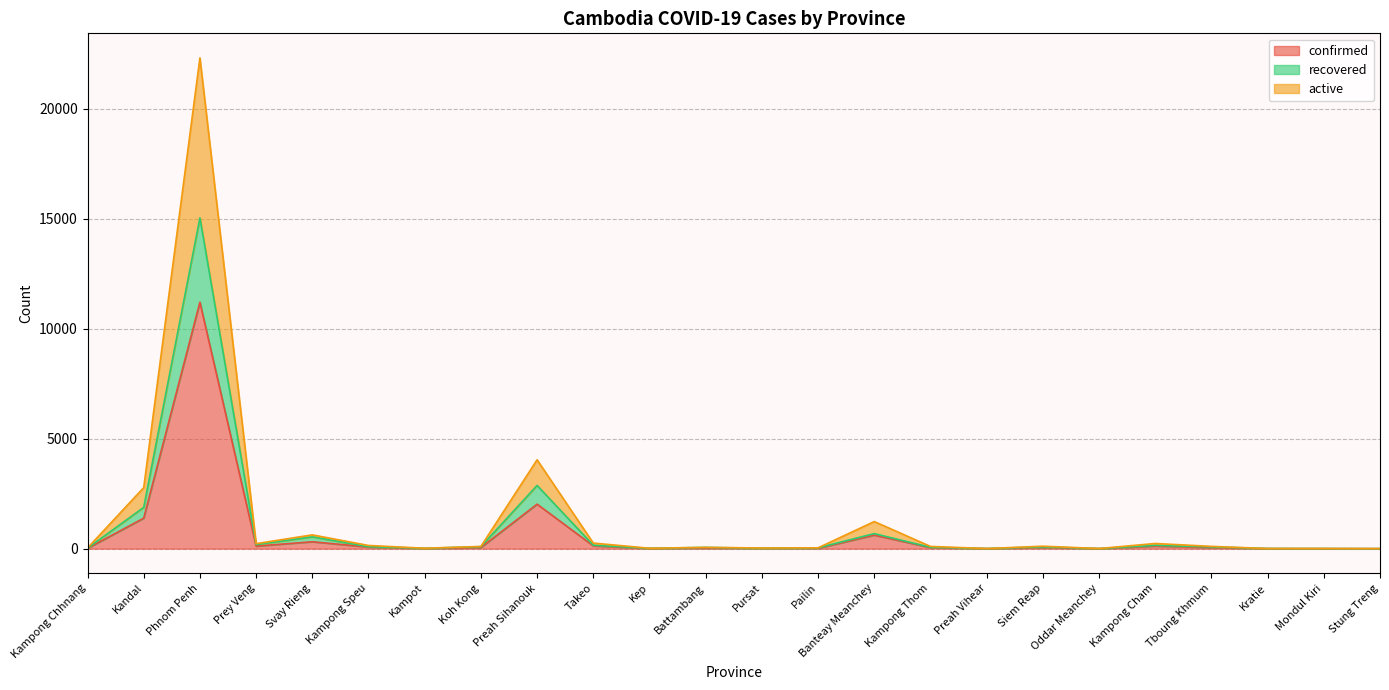

The recovered series shows 211 at Takeo. True or false?

False